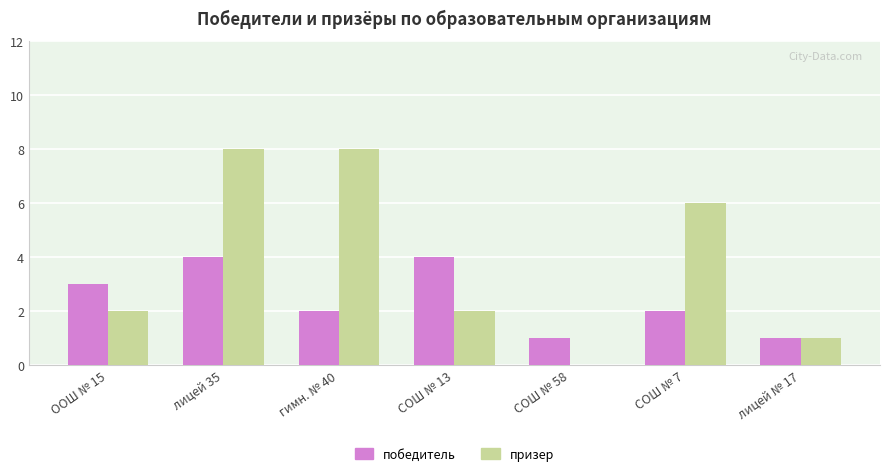

What is the sum of all победитель values?

17